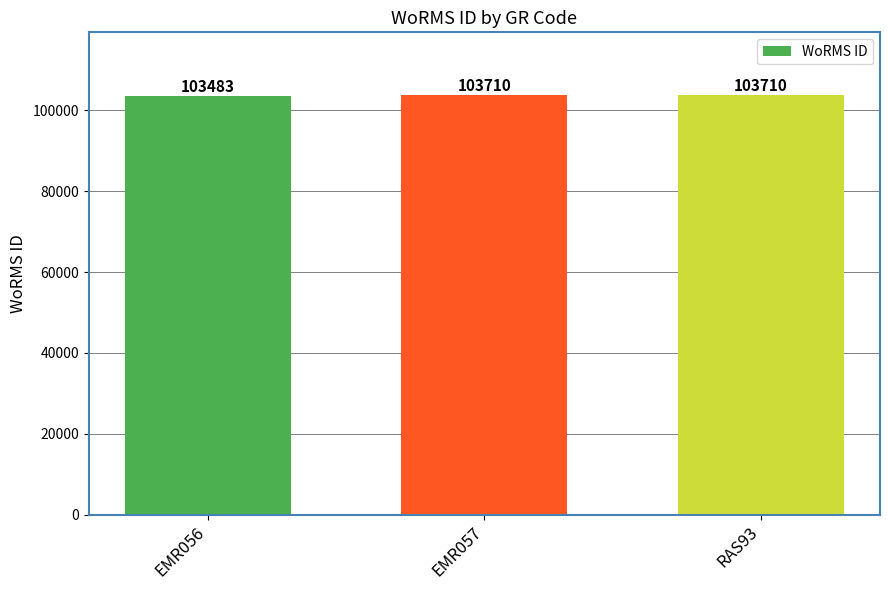

Reading left to right, what are all the values shown in this chart?

103483	103710	103710